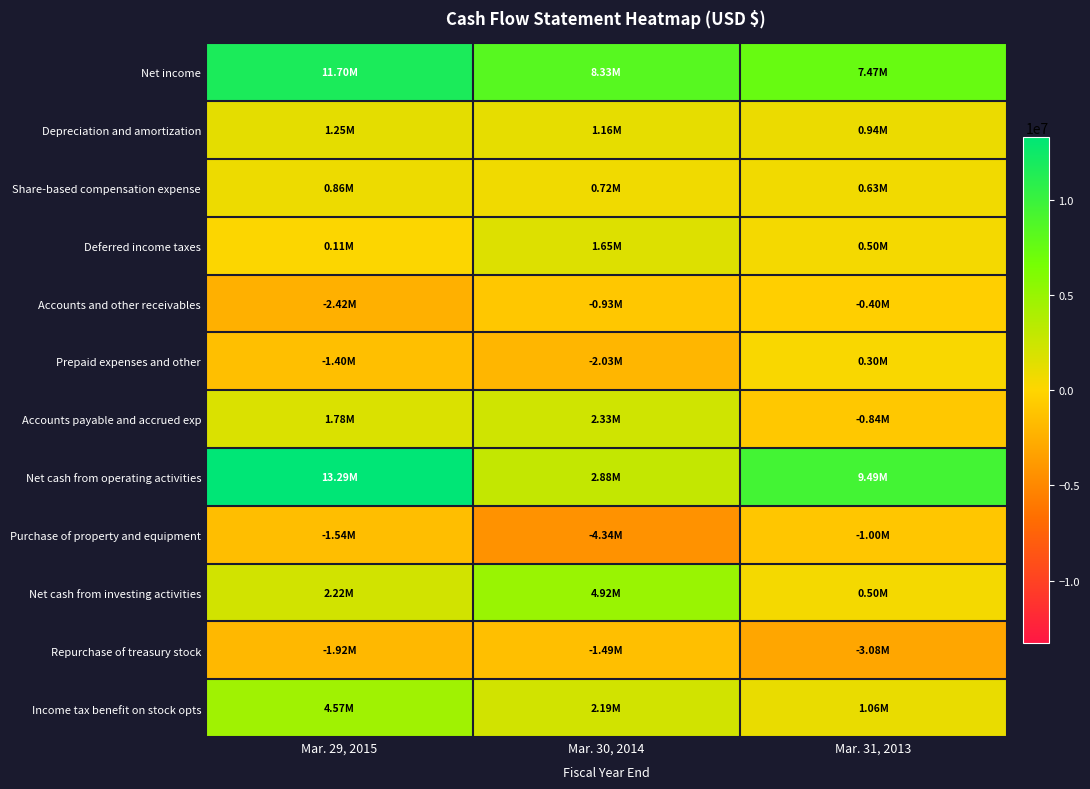

Reading left to right, list all the values displayed in this chart.

Net income: Mar. 29, 2015=11703000	Mar. 30, 2014=8327000	Mar. 31, 2013=7468000
Depreciation and amortization: Mar. 29, 2015=1253000	Mar. 30, 2014=1157000	Mar. 31, 2013=940000
Share-based compensation expense: Mar. 29, 2015=859000	Mar. 30, 2014=721000	Mar. 31, 2013=627000
Deferred income taxes: Mar. 29, 2015=111000	Mar. 30, 2014=1652000	Mar. 31, 2013=497000
Accounts and other receivables: Mar. 29, 2015=-2417000	Mar. 30, 2014=-927000	Mar. 31, 2013=-397000
Prepaid expenses and other: Mar. 29, 2015=-1403000	Mar. 30, 2014=-2033000	Mar. 31, 2013=298000
Accounts payable and accrued exp: Mar. 29, 2015=1779000	Mar. 30, 2014=2329000	Mar. 31, 2013=-838000
Net cash from operating activities: Mar. 29, 2015=13285000	Mar. 30, 2014=2876000	Mar. 31, 2013=9494000
Purchase of property and equipment: Mar. 29, 2015=-1538000	Mar. 30, 2014=-4339000	Mar. 31, 2013=-998000
Net cash from investing activities: Mar. 29, 2015=2224000	Mar. 30, 2014=4917000	Mar. 31, 2013=496000
Repurchase of treasury stock: Mar. 29, 2015=-1916000	Mar. 30, 2014=-1486000	Mar. 31, 2013=-3085000
Income tax benefit on stock opts: Mar. 29, 2015=4572000	Mar. 30, 2014=2195000	Mar. 31, 2013=1062000